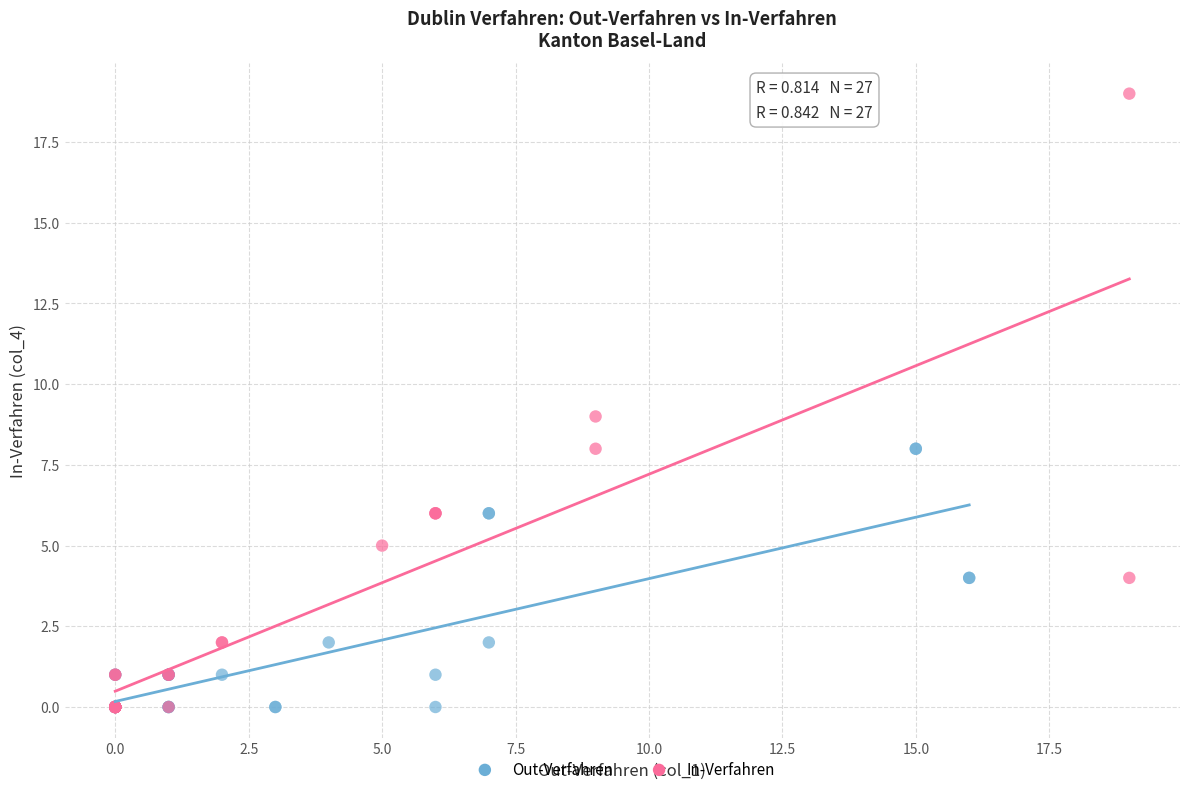

Which series reaches the maximum Y coordinate?

In-Verfahren